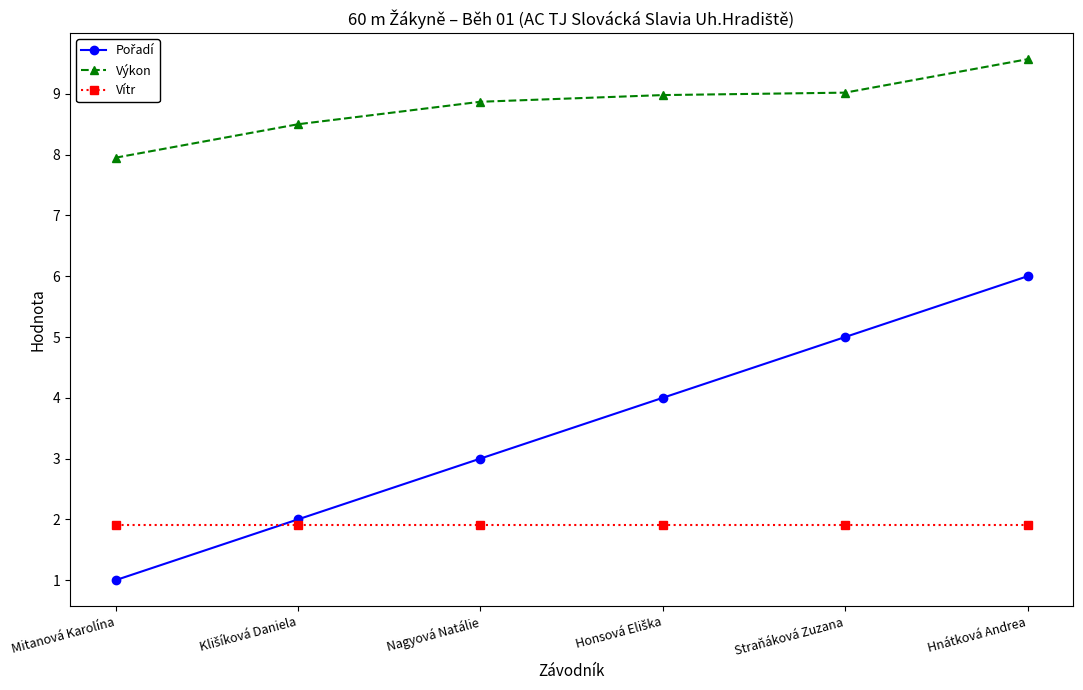

At how many categories does at least one series exceed 2?

6